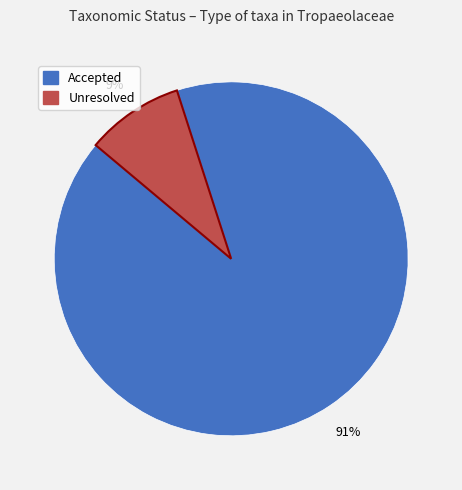

To the nearest percent, what is the difference between the largest and smallest slice percentages?

82%